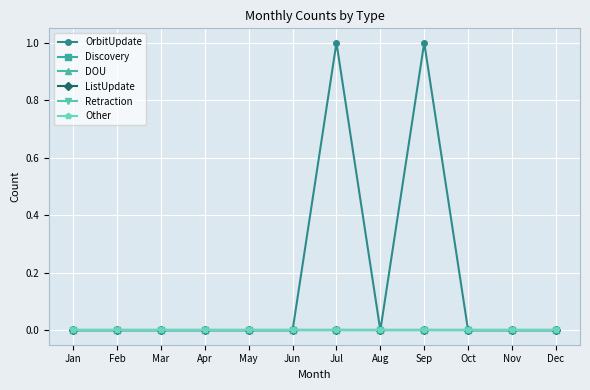

Reading right to left, extract all data points from this chart.

OrbitUpdate: 0	0	0	1	0	1	0	0	0	0	0	0
Discovery: 0	0	0	0	0	0	0	0	0	0	0	0
DOU: 0	0	0	0	0	0	0	0	0	0	0	0
ListUpdate: 0	0	0	0	0	0	0	0	0	0	0	0
Retraction: 0	0	0	0	0	0	0	0	0	0	0	0
Other: 0	0	0	0	0	0	0	0	0	0	0	0